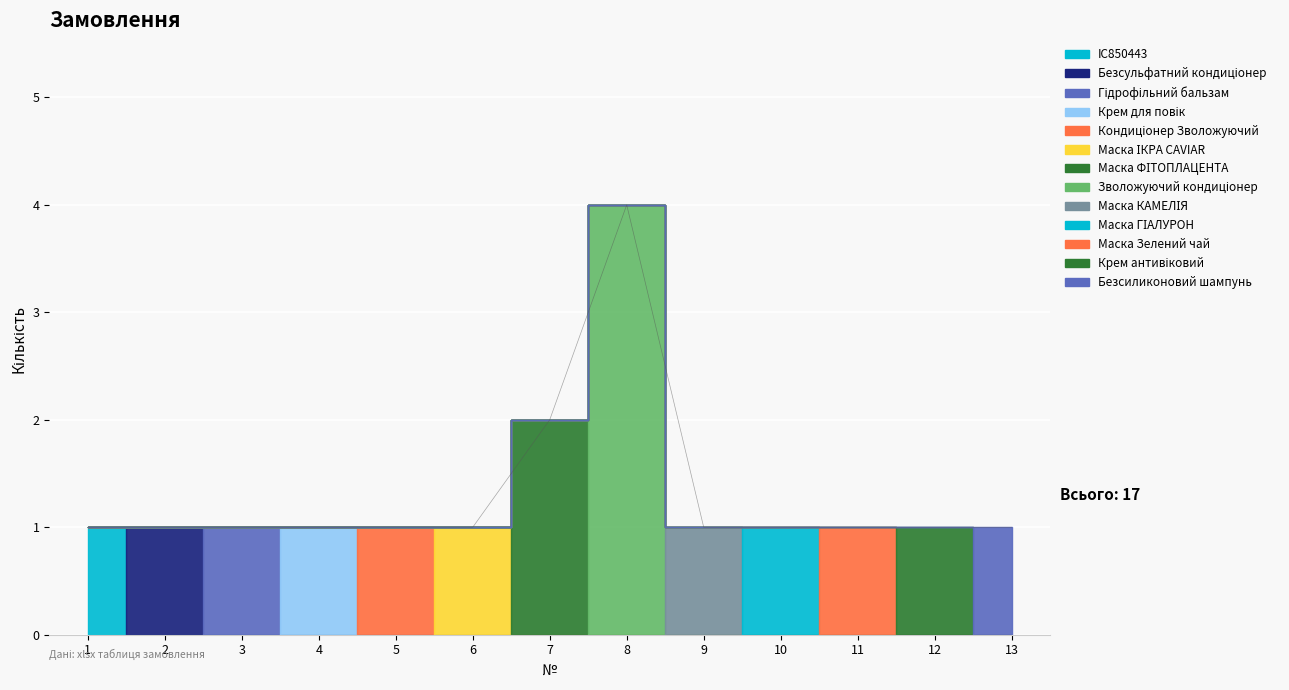

True or false: the data shows 0 at 3.

False